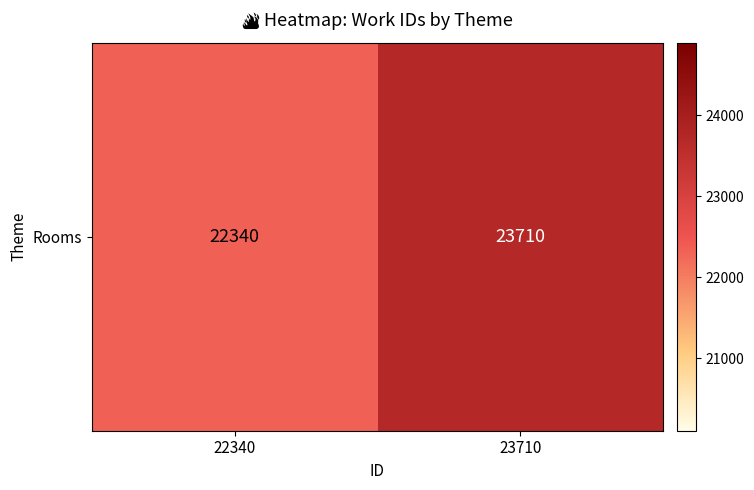

What is the difference between the maximum and minimum values?

1370